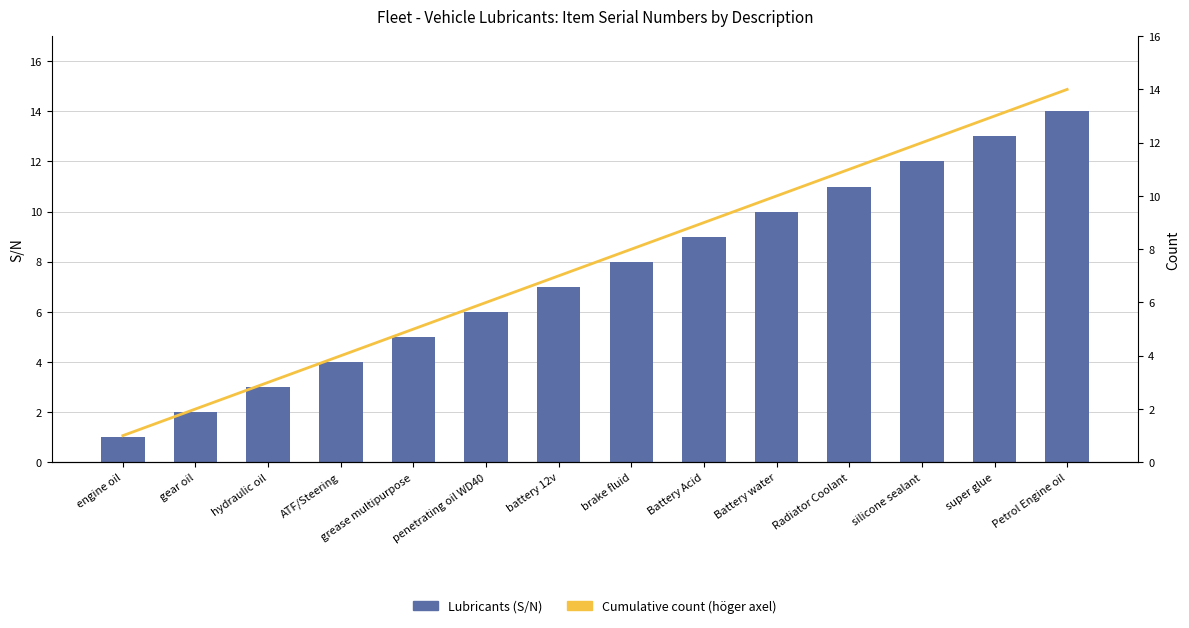

At how many categories does at least one series exceed 4?

10